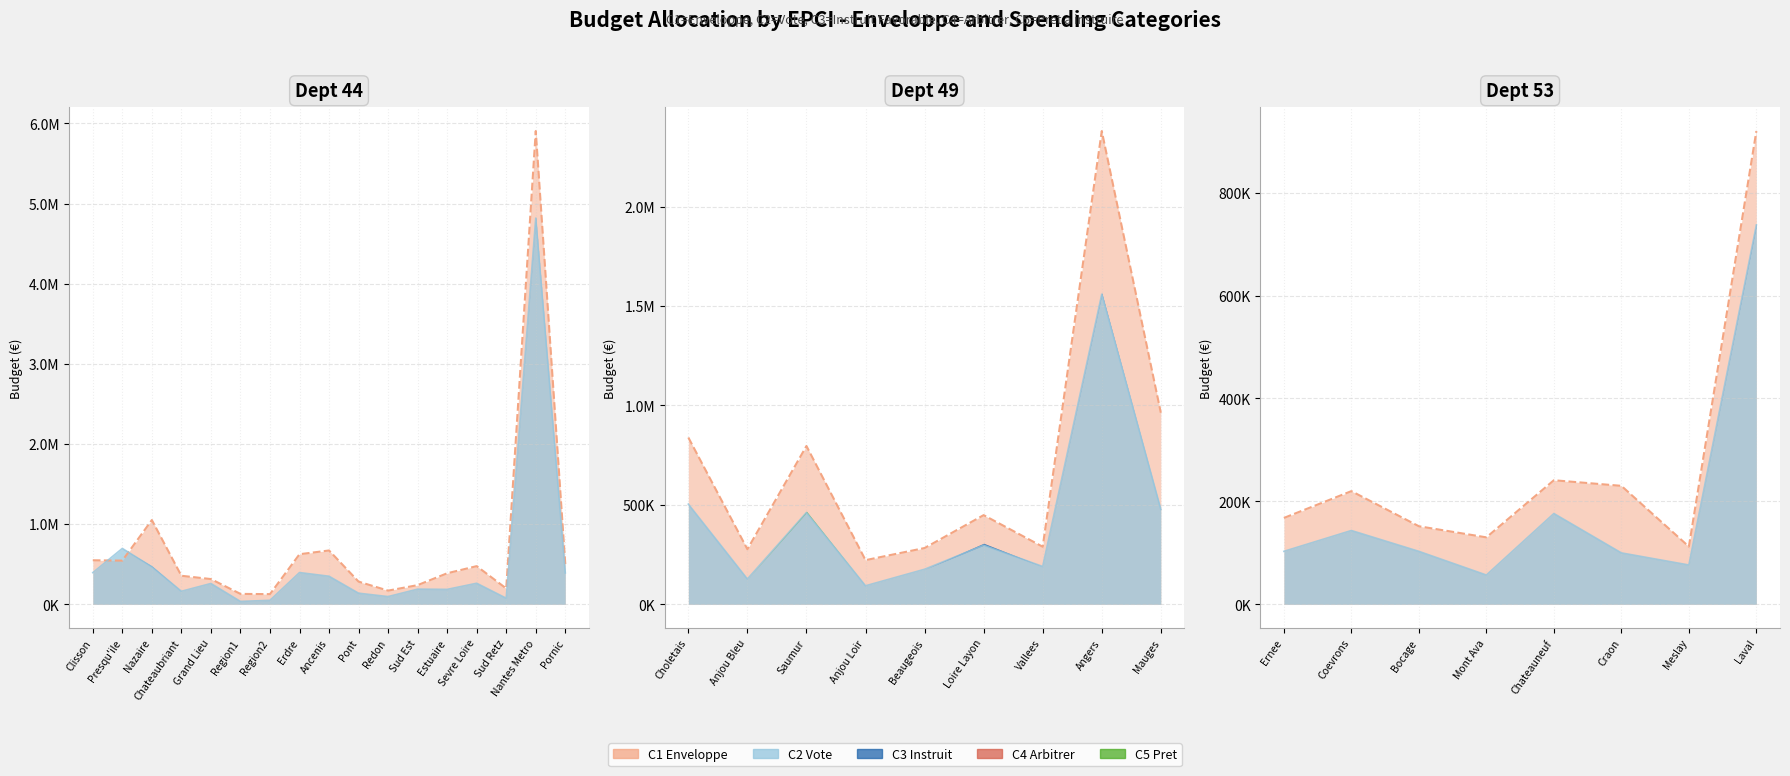

What are all the series names shown in the legend?

C1 Enveloppe, C2 Vote, C3 Instruit, C4 Arbitrer, C5 Pret